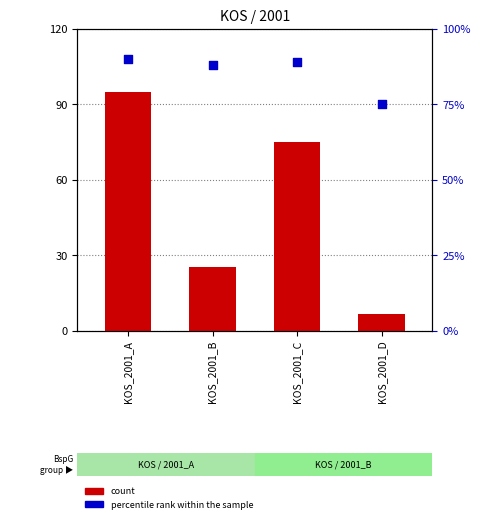

Which series reaches the maximum Y coordinate?

count